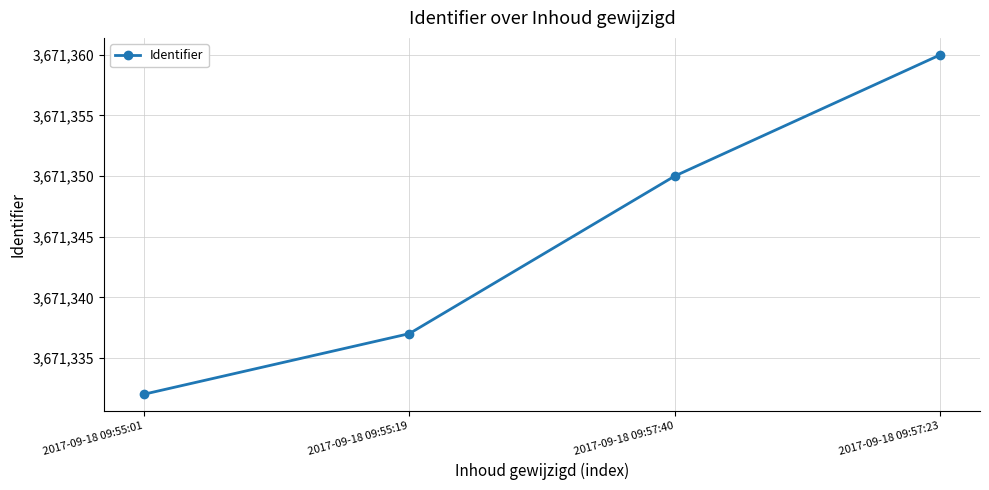

Rank the categories by value from highest to lowest.

2017-09-18 09:57:23, 2017-09-18 09:57:40, 2017-09-18 09:55:19, 2017-09-18 09:55:01